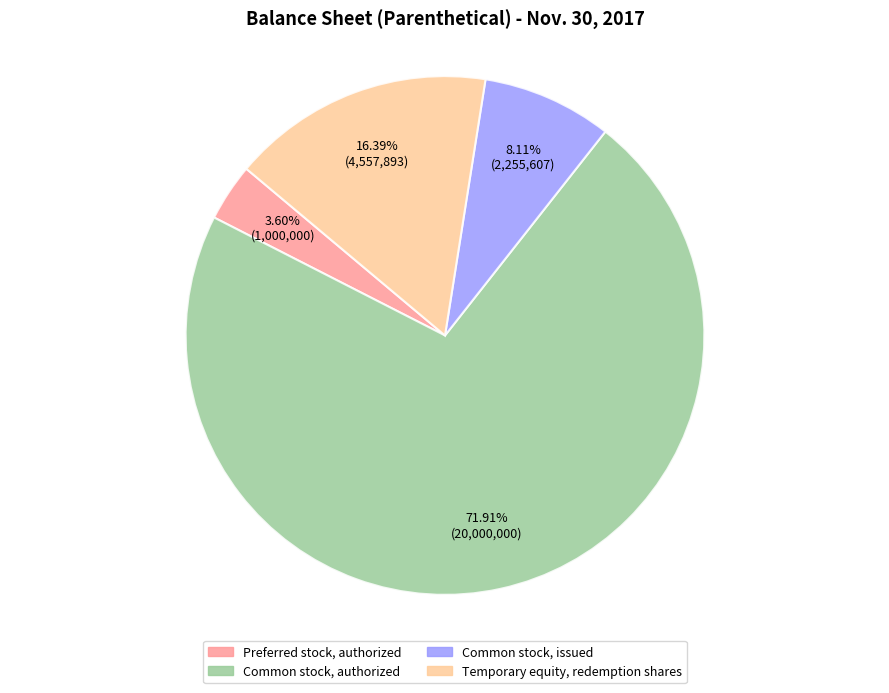

How many slices are in this pie chart?

4